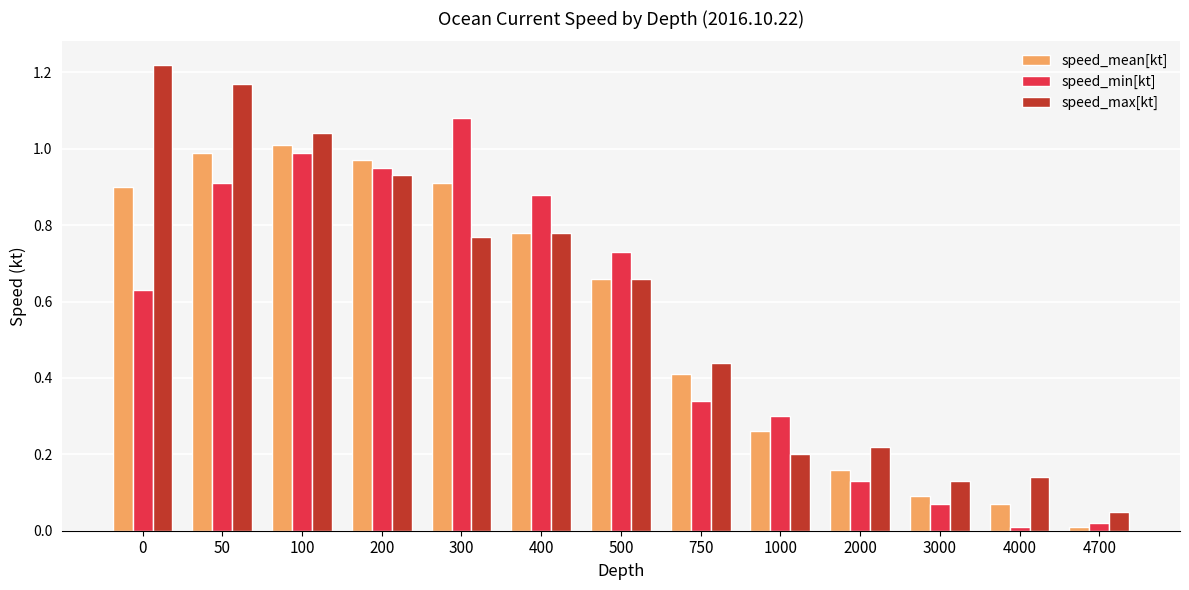

What are all the series names shown in the legend?

speed_mean[kt], speed_min[kt], speed_max[kt]